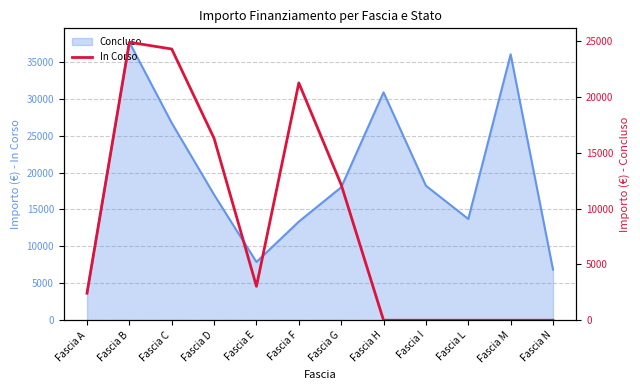

How many data points are less than 3035?

6